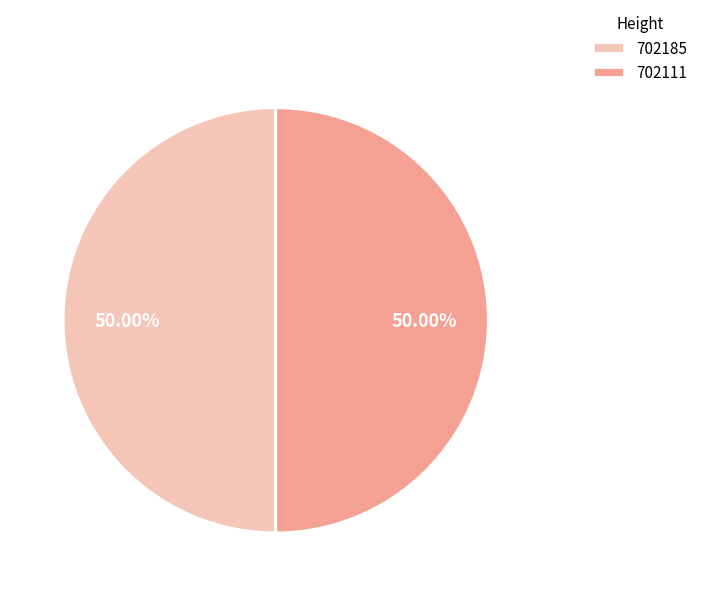

What is the ratio of the value at 702111 to the value at 702185?

1.0